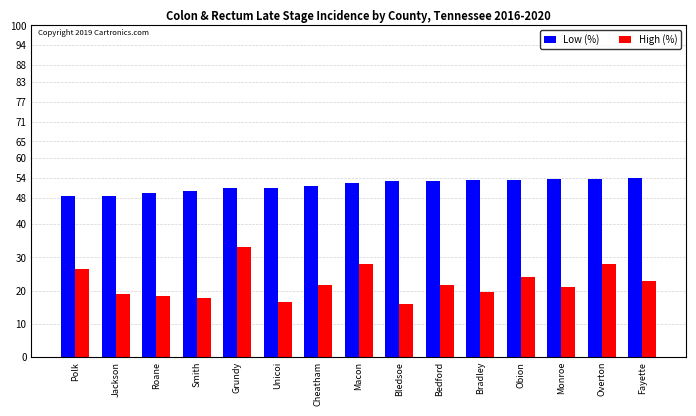

How many series are shown in this chart?

2